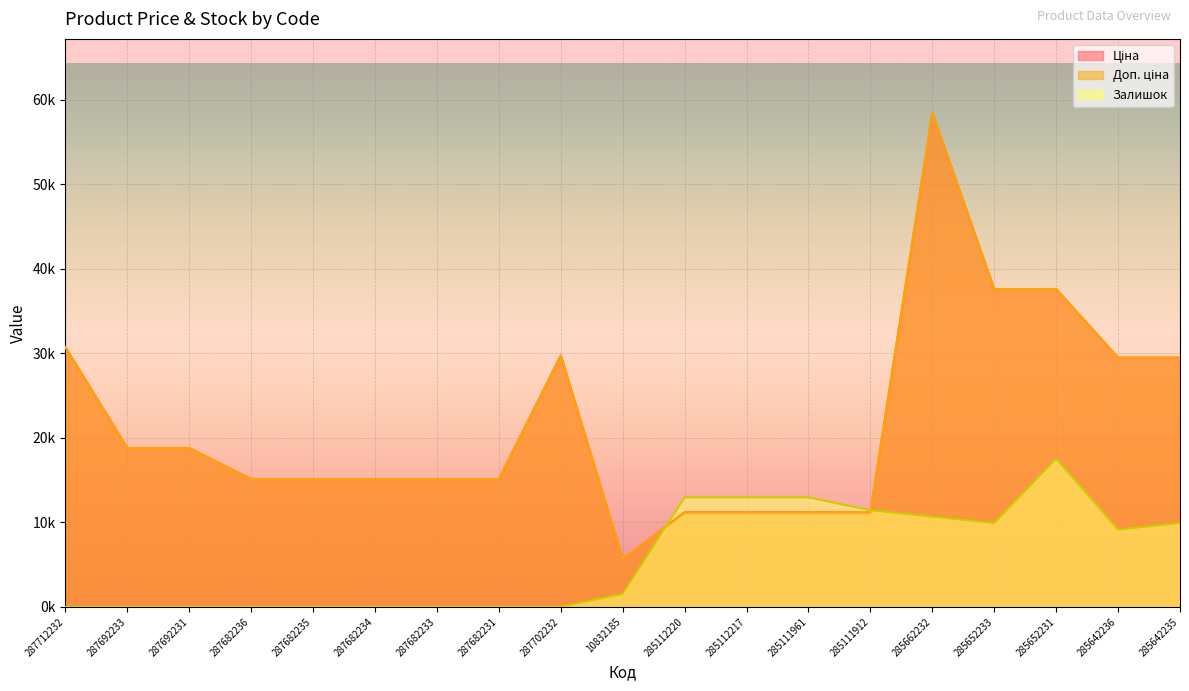

Rank the categories by Ціна value from lowest to highest.

10832185, 285112220, 285112217, 285111961, 285111912, 287682236, 287682235, 287682234, 287682233, 287682231, 287692233, 287692231, 285642236, 285642235, 287702232, 287712232, 285652233, 285652231, 285662232